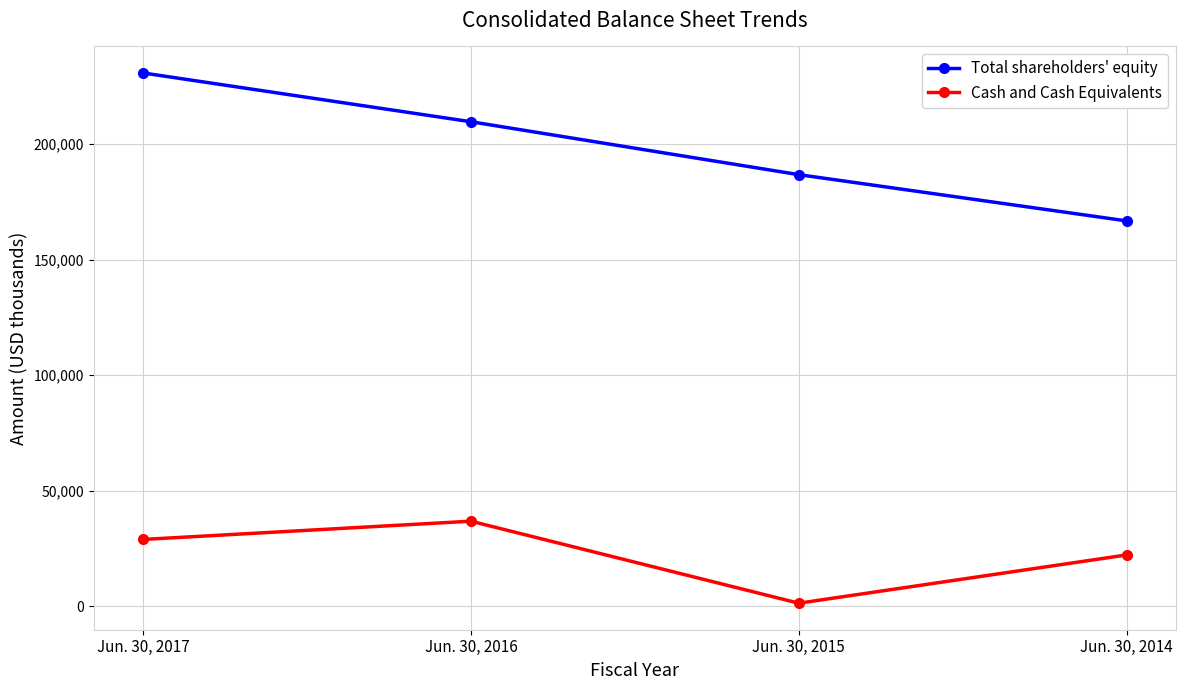

True or false: Total shareholders' equity has more than 1 points higher than both neighbors.

False